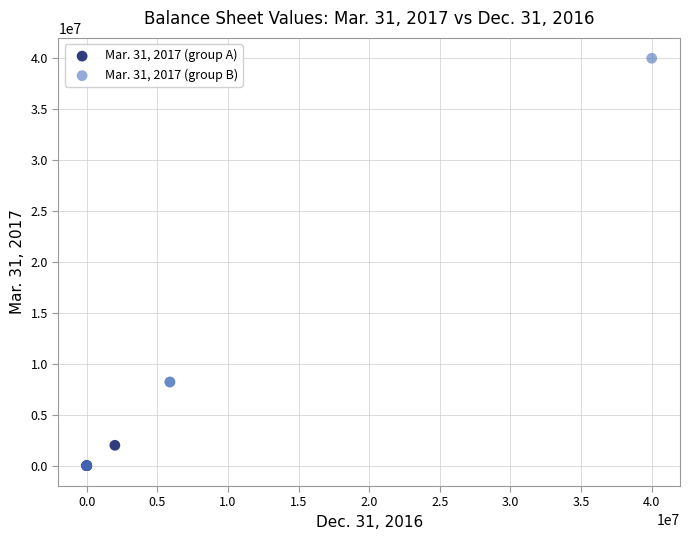

Which series reaches the maximum Y coordinate?

Mar. 31, 2017 (group B)